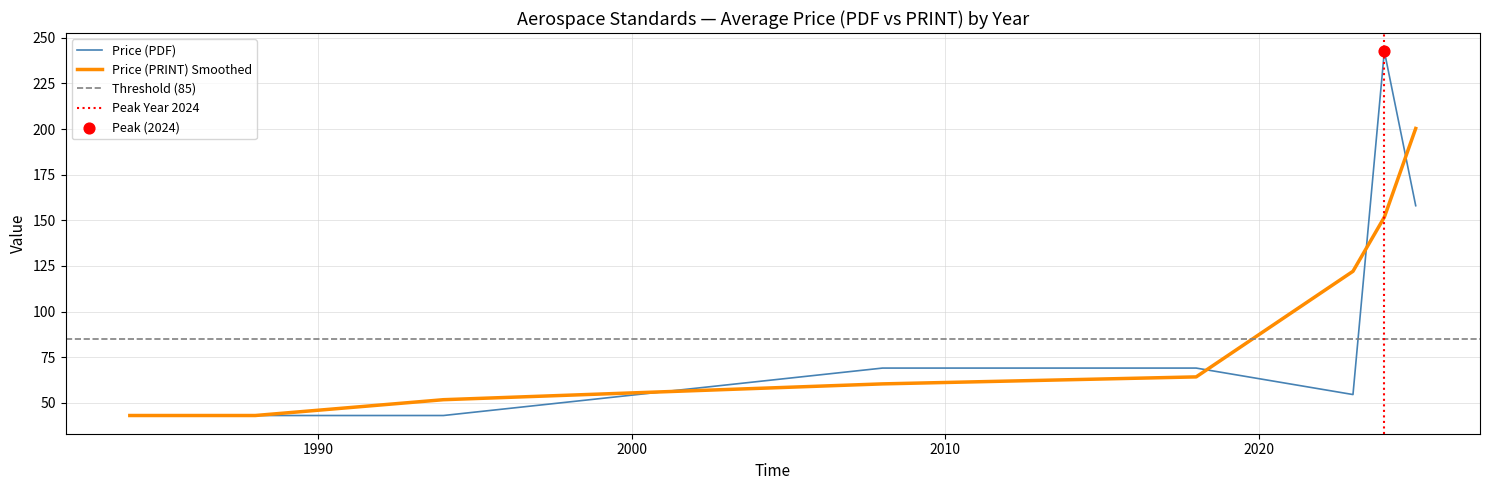

What is the highest value of the Price (PDF) series?

242.7